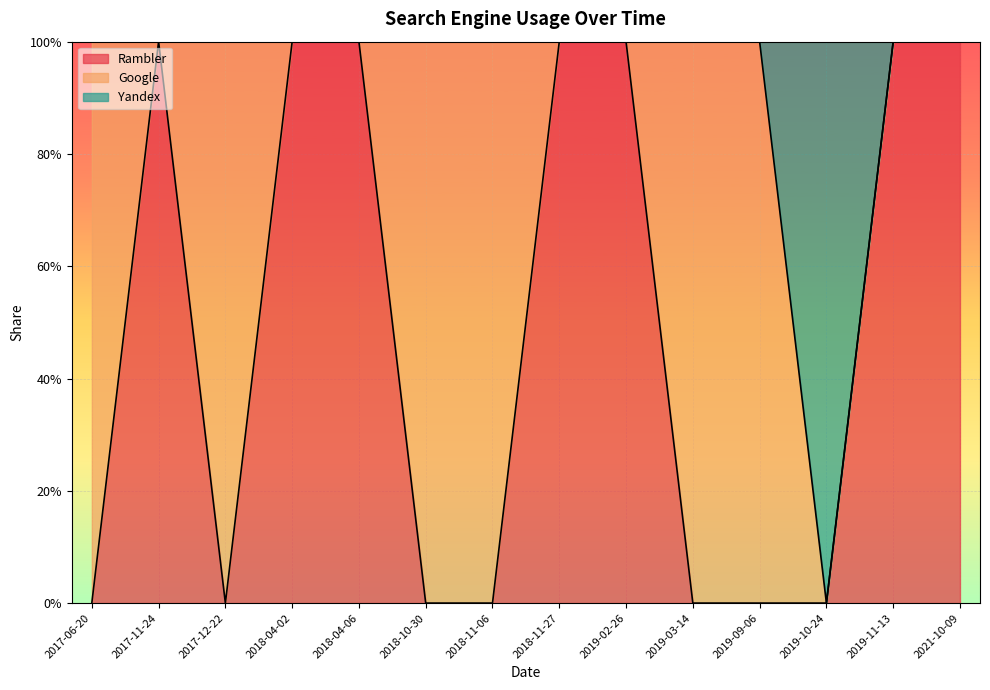

Which series changed the most between 2019-10-24 and 2019-11-13?

Rambler